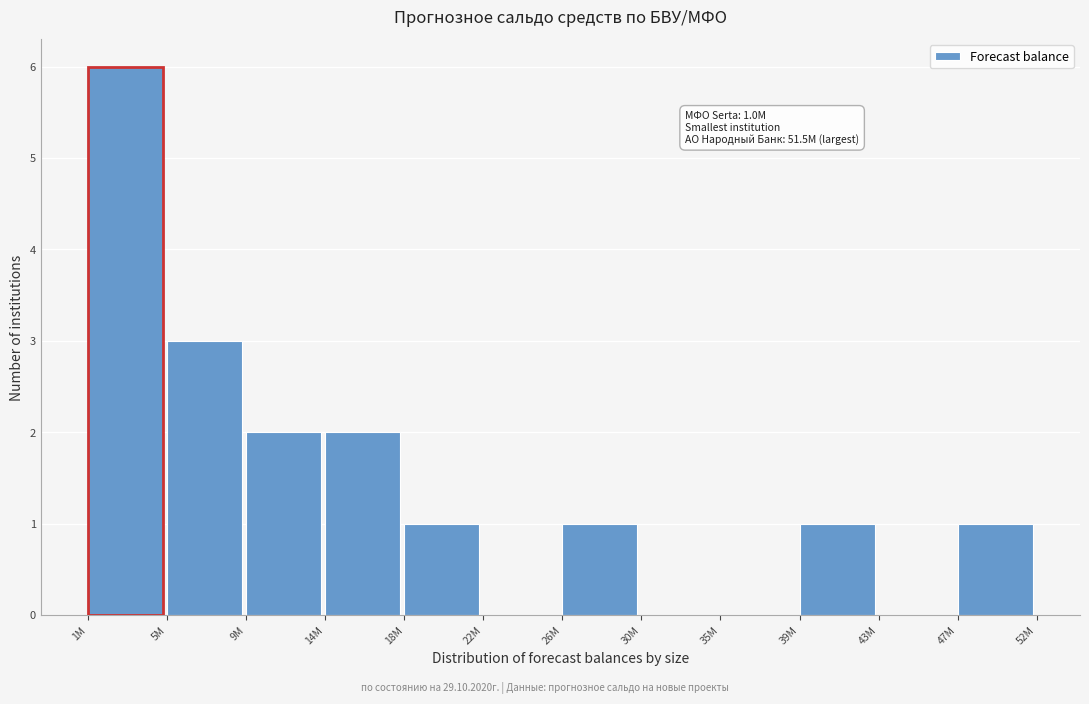

Reading left to right, extract all data points from this chart.

1M=6	5M=3	9M=2	14M=2	18M=1	22M=0	26M=1	30M=0	35M=0	39M=1	43M=0	47M=1